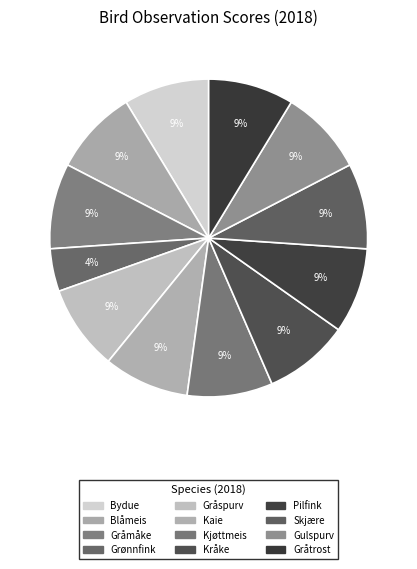

Do Kjøttmeis and Kaie together represent more than half of the pie?

No